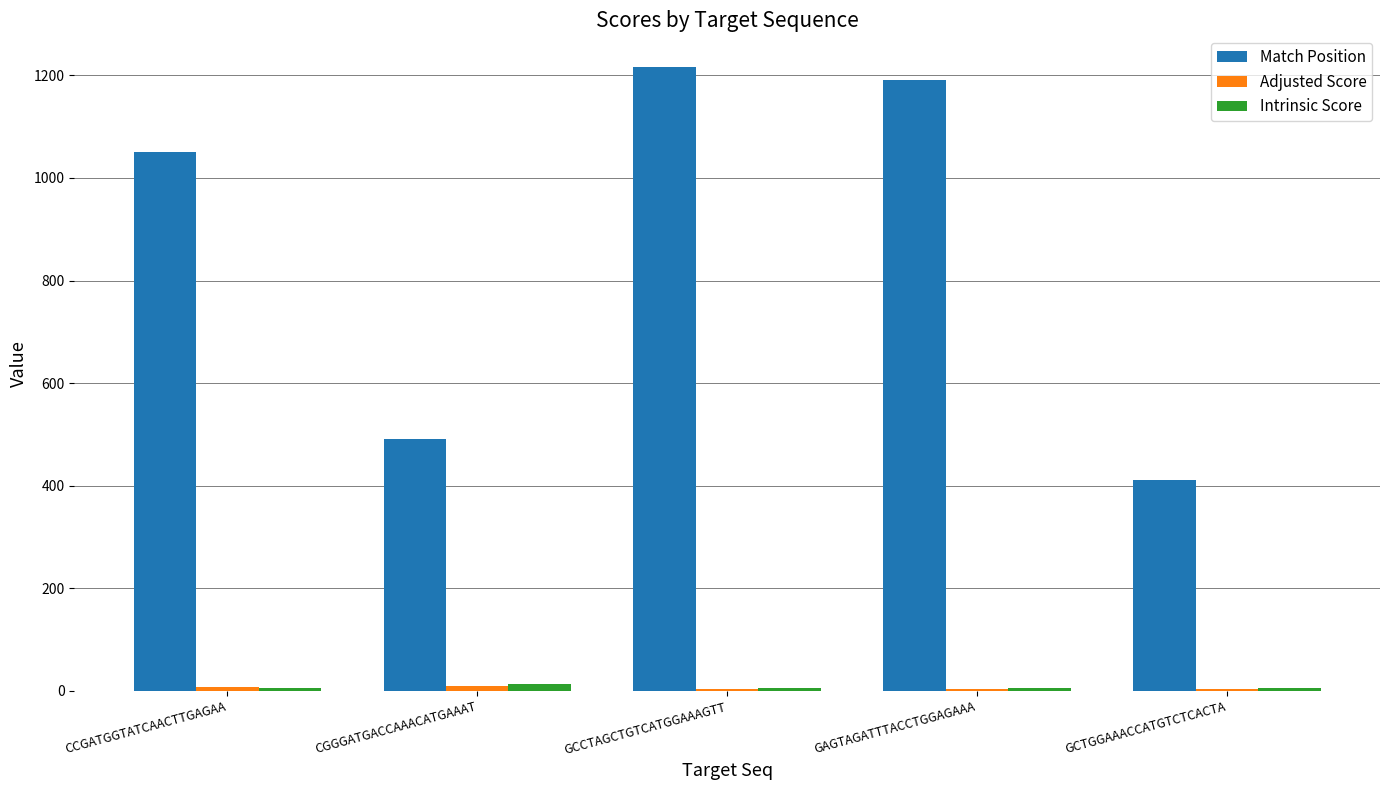

Which series has the largest total across all categories?

Match Position